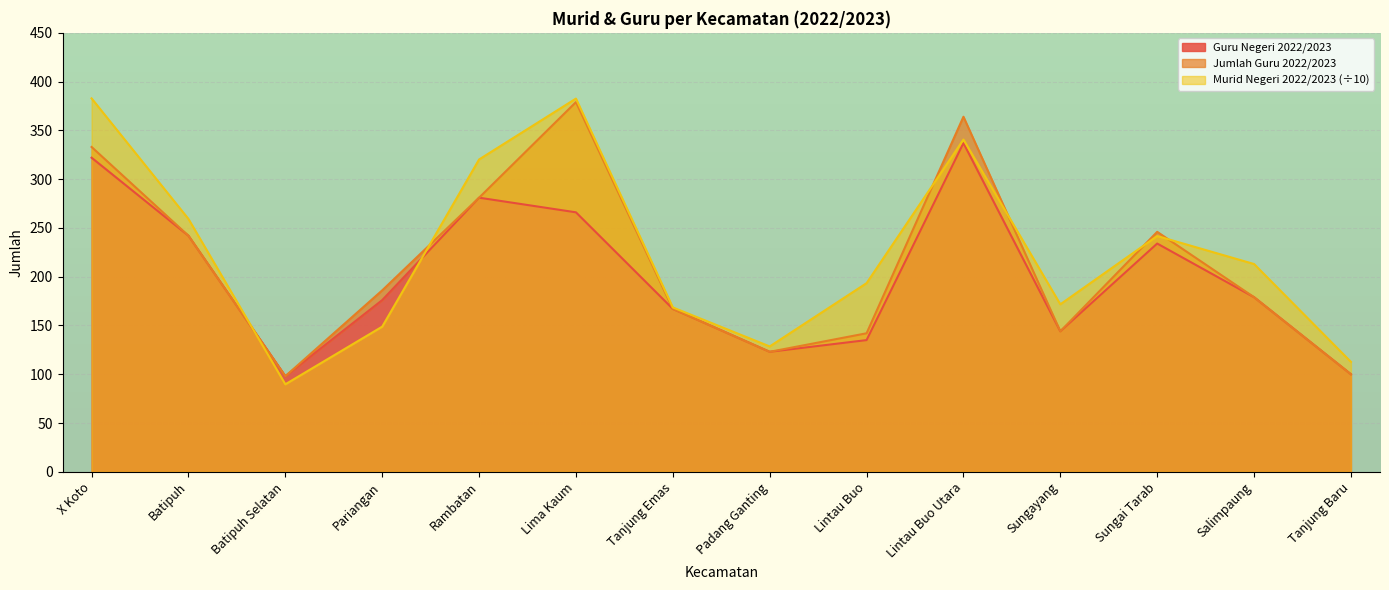

Where does the Guru Negeri 2022/2023 series first go above 179?

X Koto